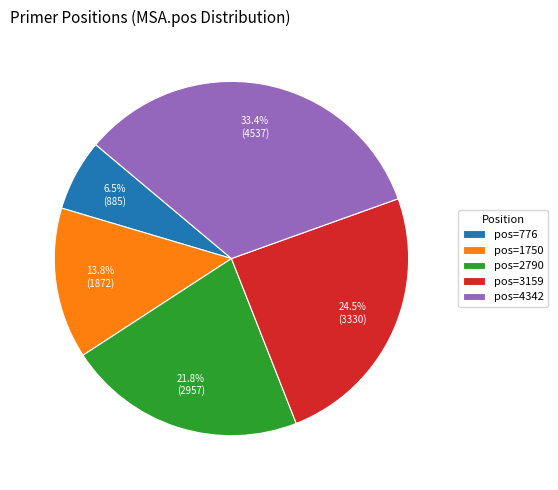

Combined, what portion of the pie is pos=2790 and pos=776?

28.3%